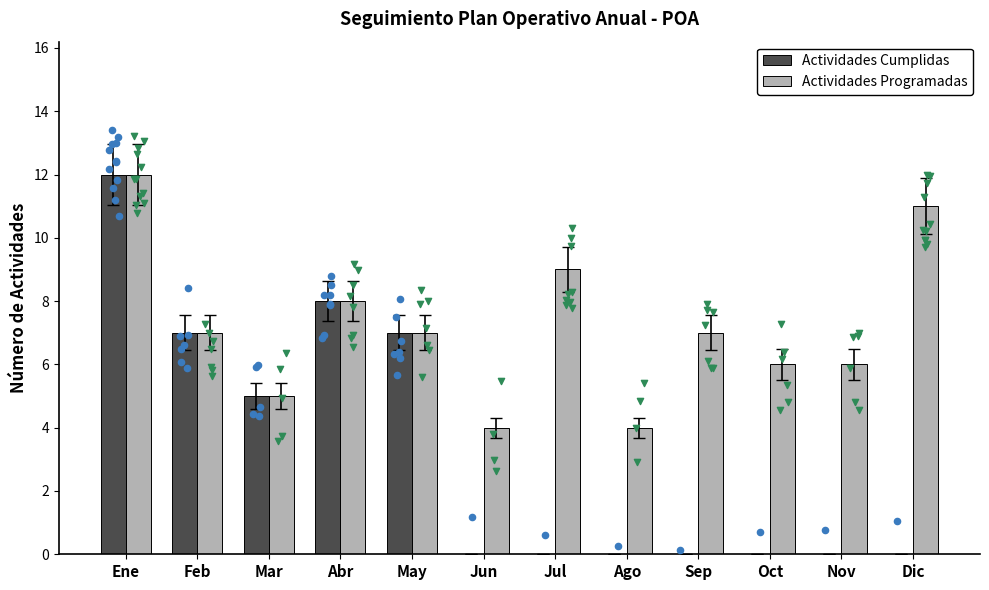

Which series has the widest spread of Y values?

Actividades Cumplidas